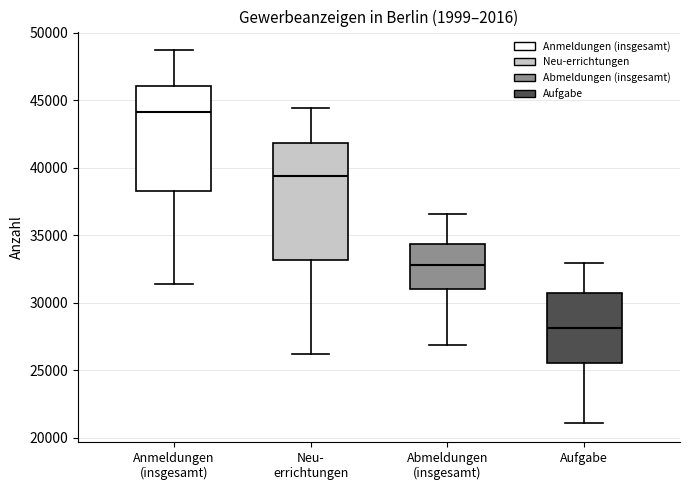

Reading left to right, transcribe this box plot: for each box, give where its median line is, the range the box spans, and where its two whiskers end, as read against the y-axis. The values are not printed on the chart, so give them approximately, as read against the axis.

Anmeldungen (insgesamt): median 44000, box 38500 to 46000, whiskers 31500 to 48500
Neu- errichtungen: median 39500, box 33000 to 42000, whiskers 26000 to 44500
Abmeldungen (insgesamt): median 33000, box 31000 to 34500, whiskers 27000 to 36500
Aufgabe: median 28000, box 25500 to 30500, whiskers 21000 to 33000